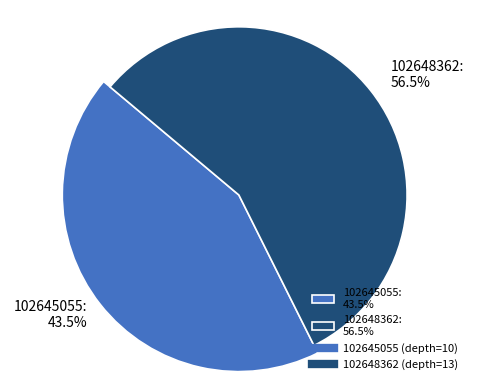

True or false: 102645055 accounts for 43% of the total.

True